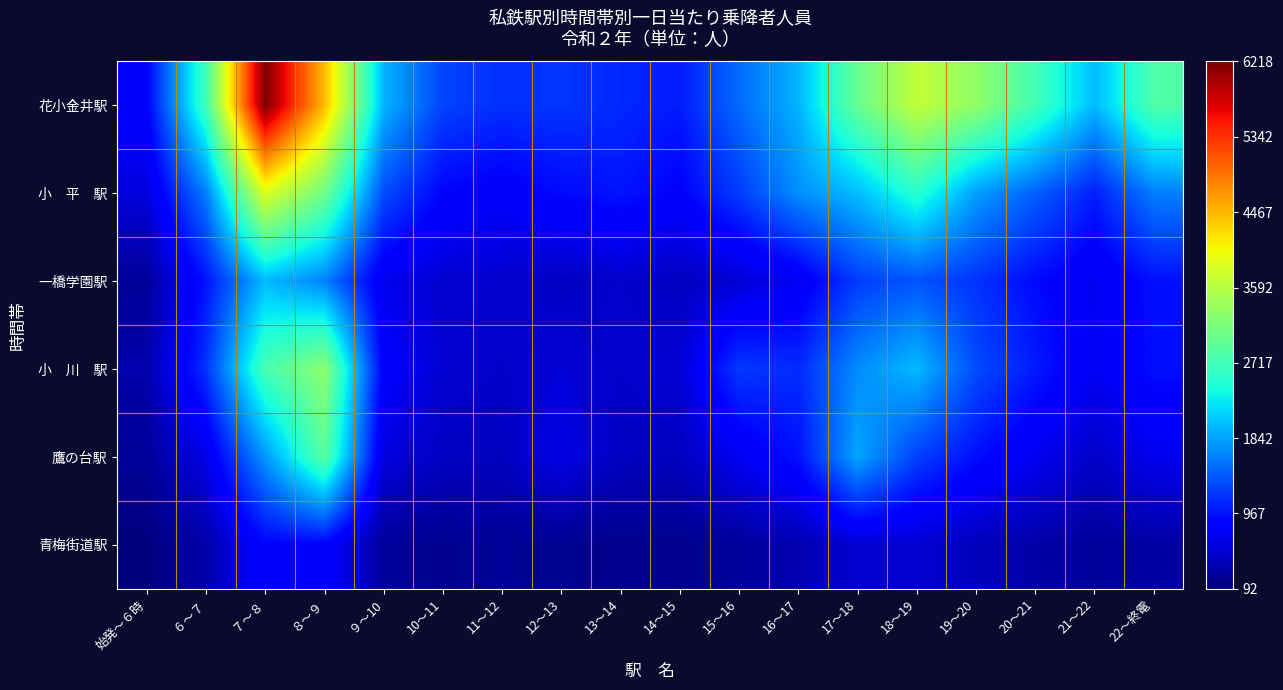

Which series has the largest range (max minus min)?

花小金井駅